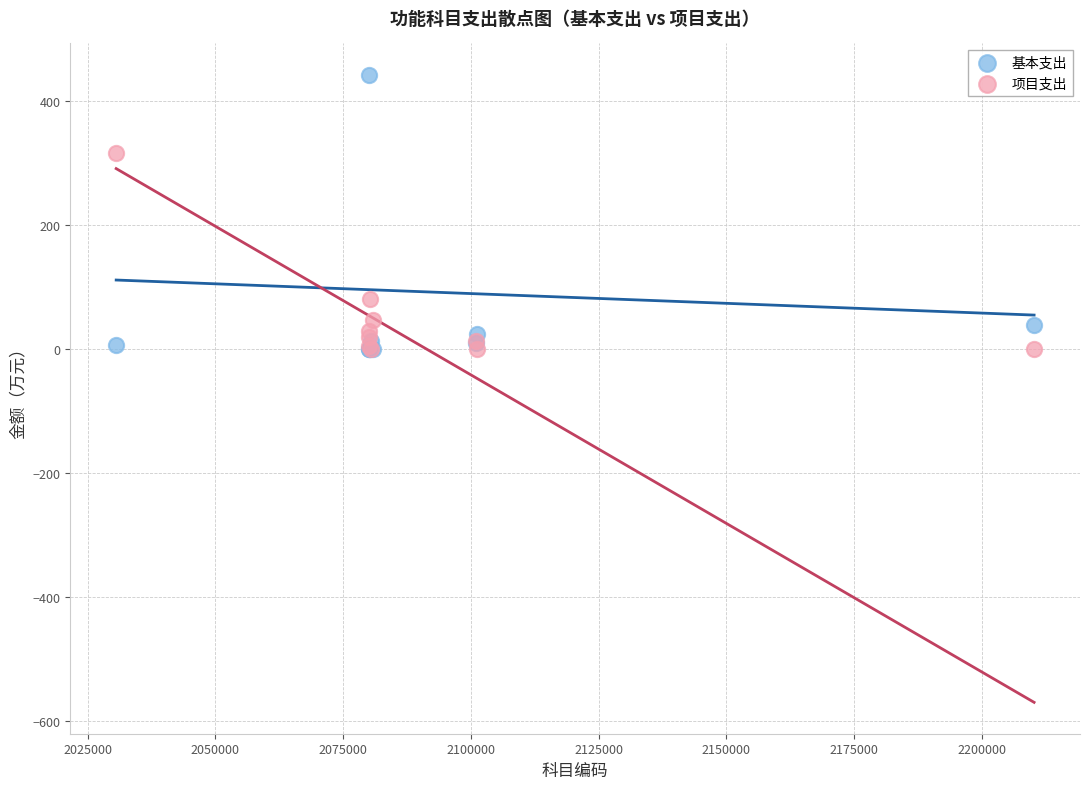

In the 基本支出 series, what Y value is closest to 221?

38.8